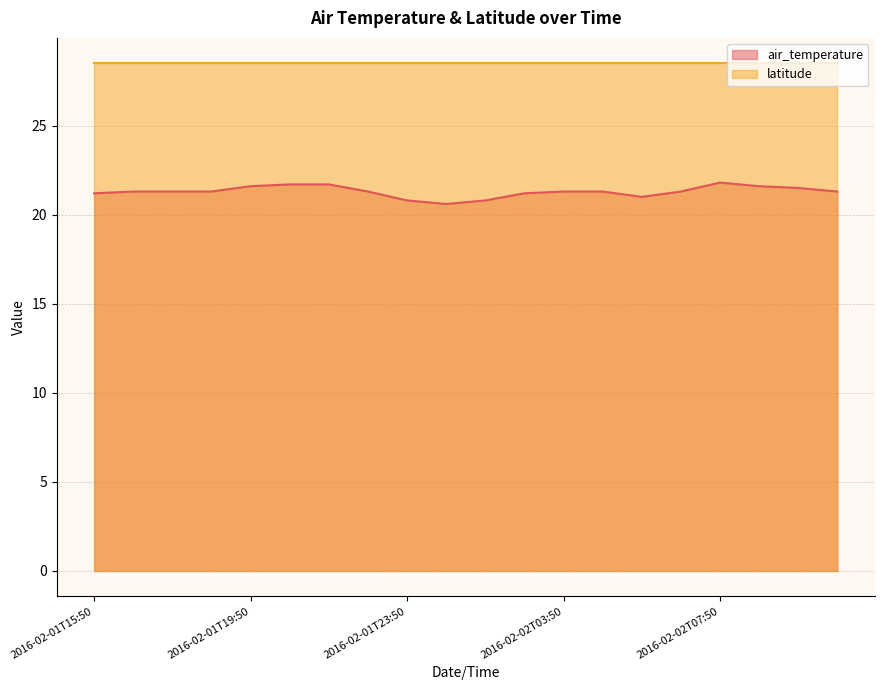

What is the average value?

21.3